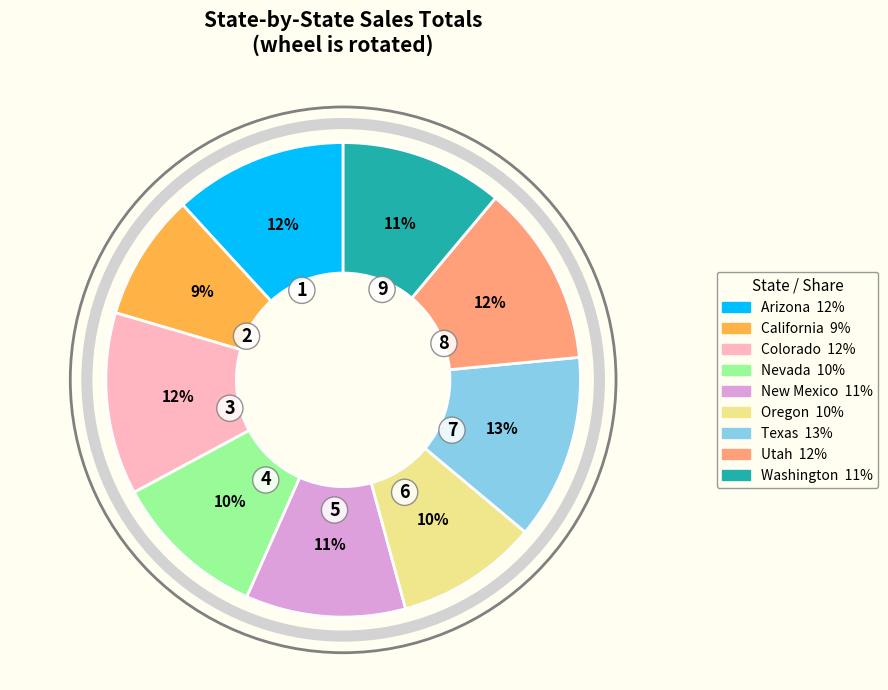

To the nearest percent, what portion does California represent?

9%